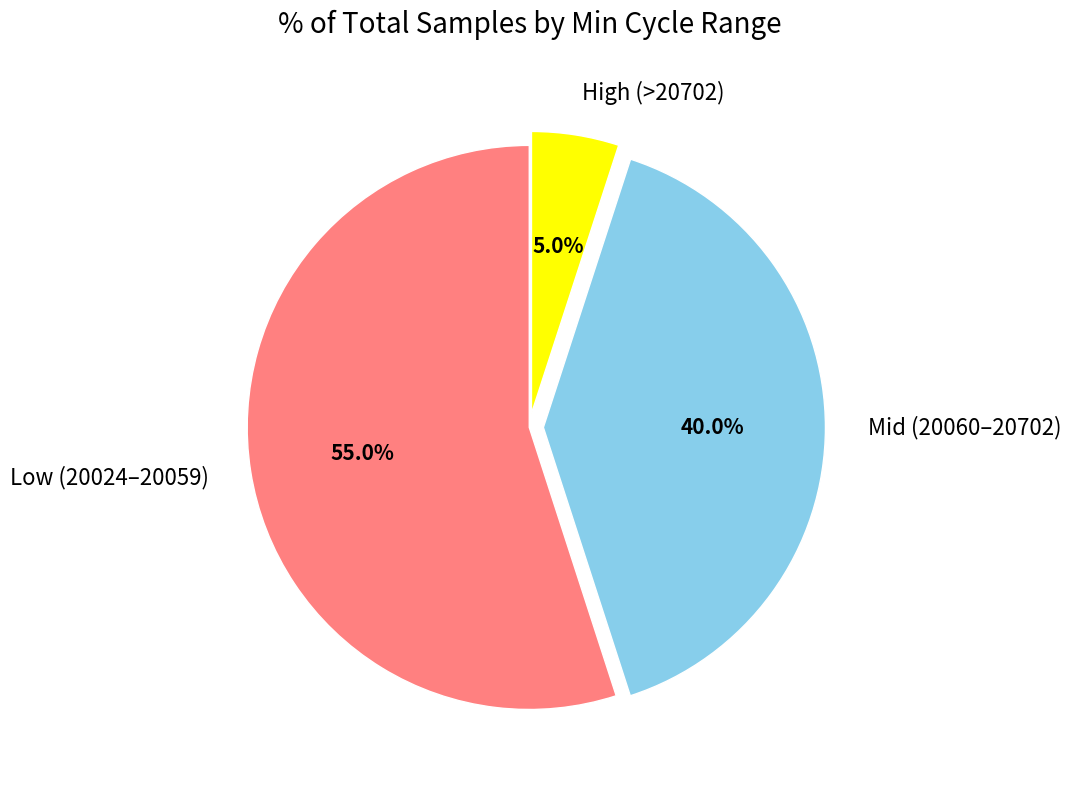

Which slice is the smallest?

High (>20702)